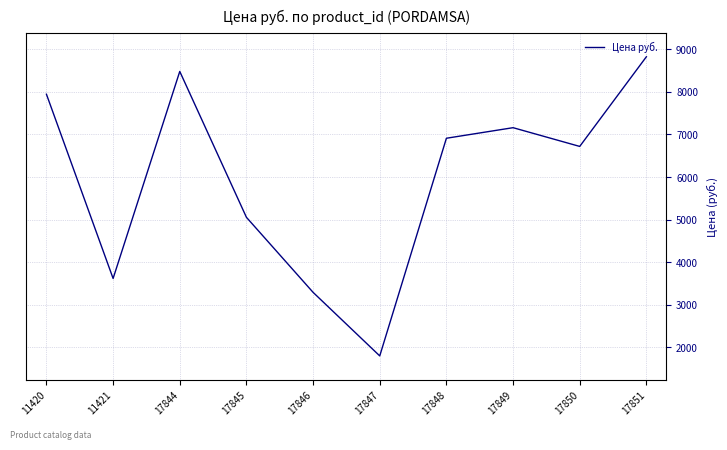

The value at 11421 is 3619. True or false?

True